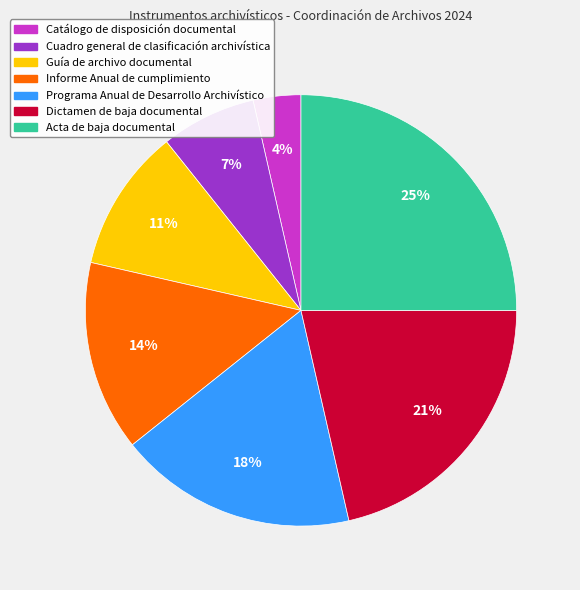

The Catálogo de disposición documental slice represents 4% of the pie. True or false?

True